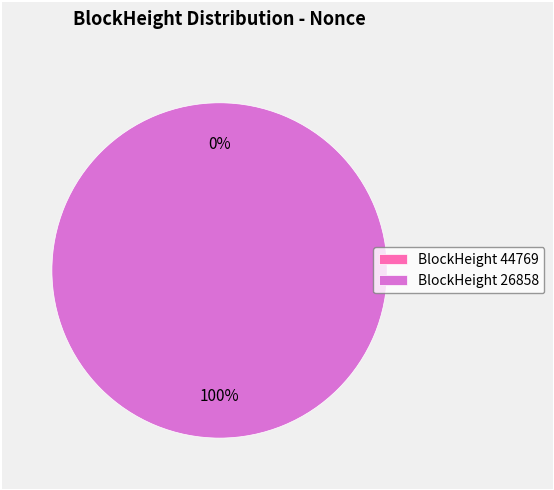

What is the smallest slice in the pie chart?

44769